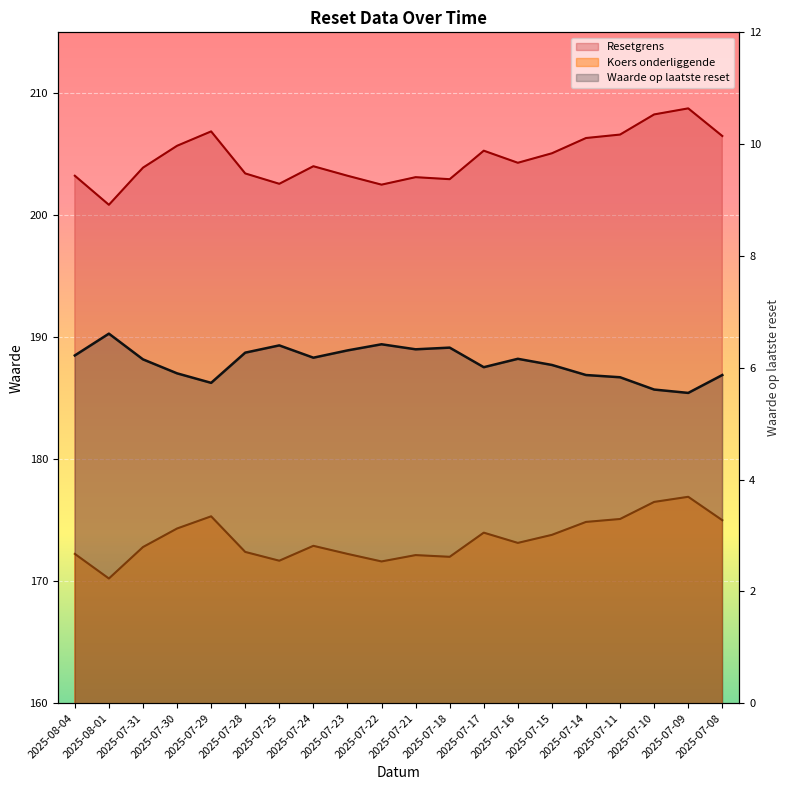

Which series has the largest total across all categories?

Resetgrens